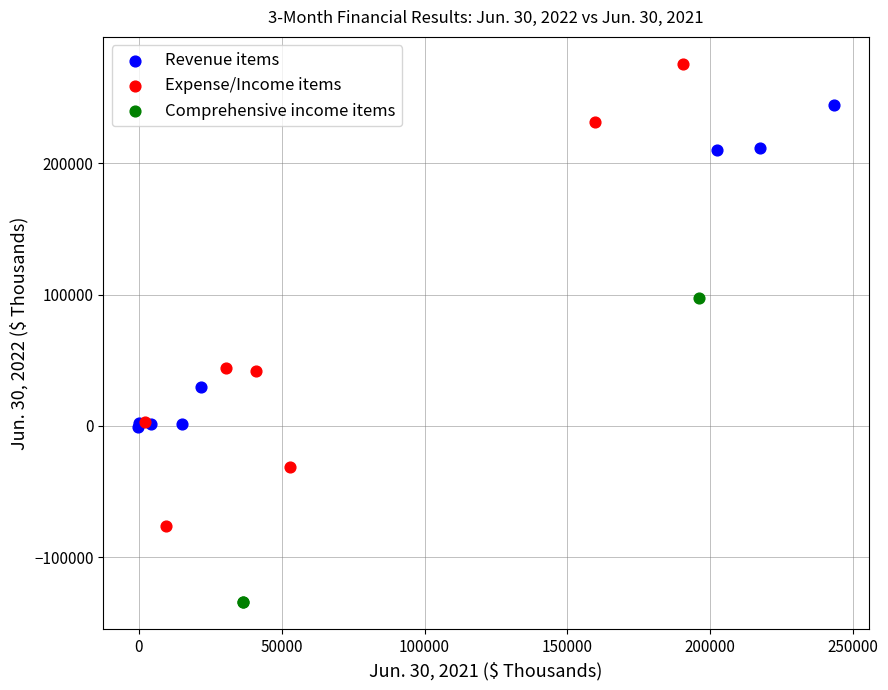

Which series contains the lowest Y value?

Comprehensive income items